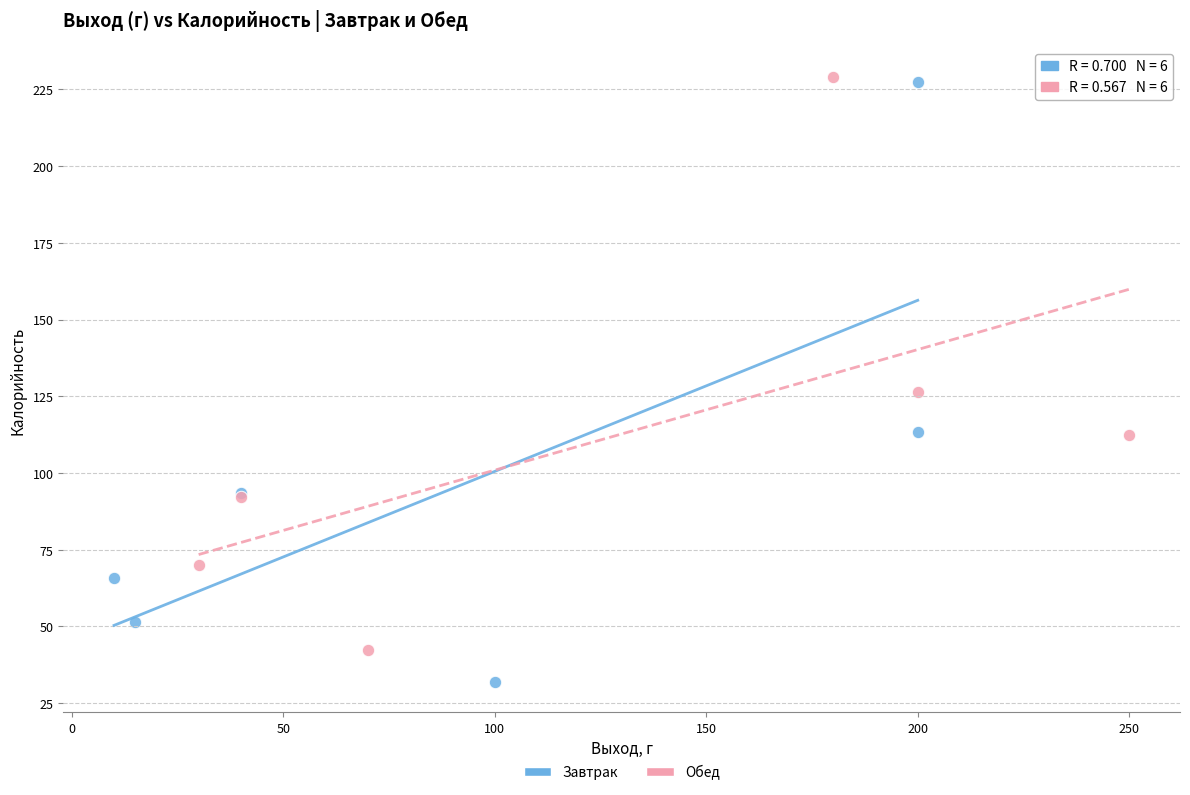

Which series has the widest spread of Y values?

Завтрак